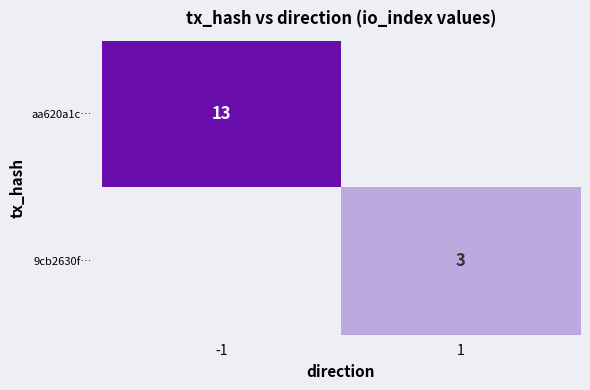

Is it true that 9cb2630f… equals 2 at 1?

False